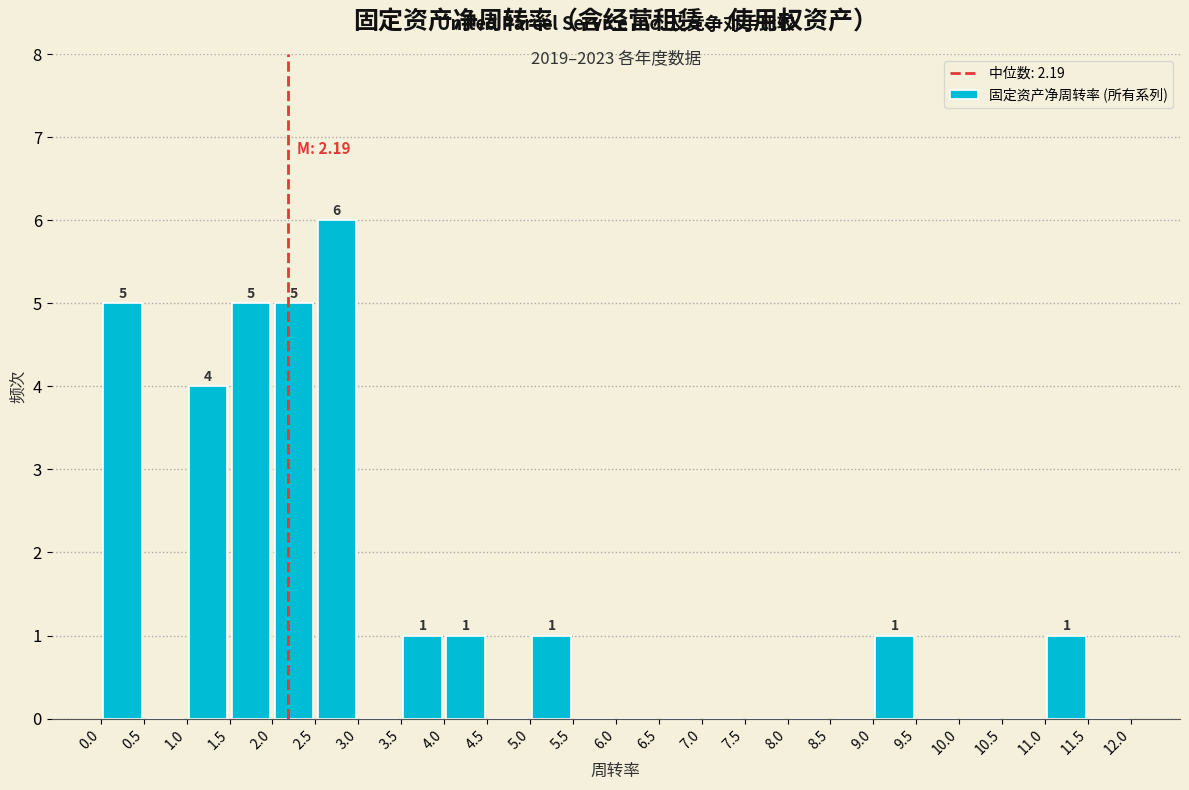

Which range on the x-axis has the tallest bar?

2.5 to 3.0